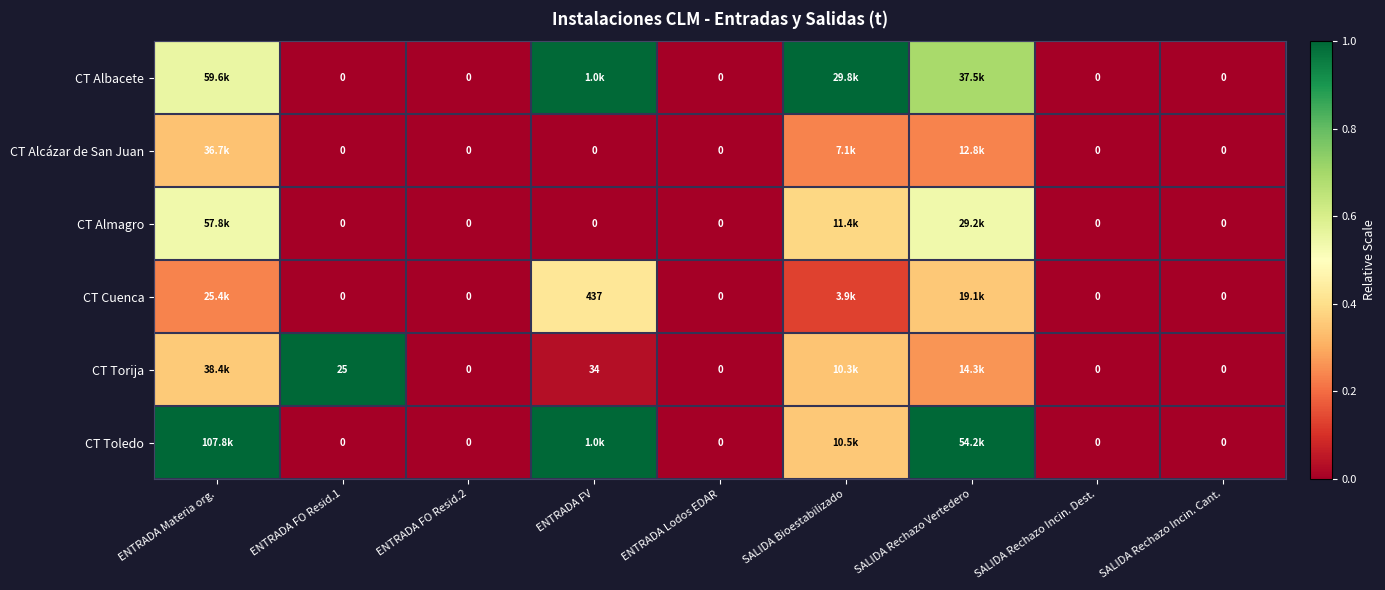

Is the value of CT Cuenca at ENTRADA FV greater than the value of CT Toledo at ENTRADA FO Resid.1?

Yes